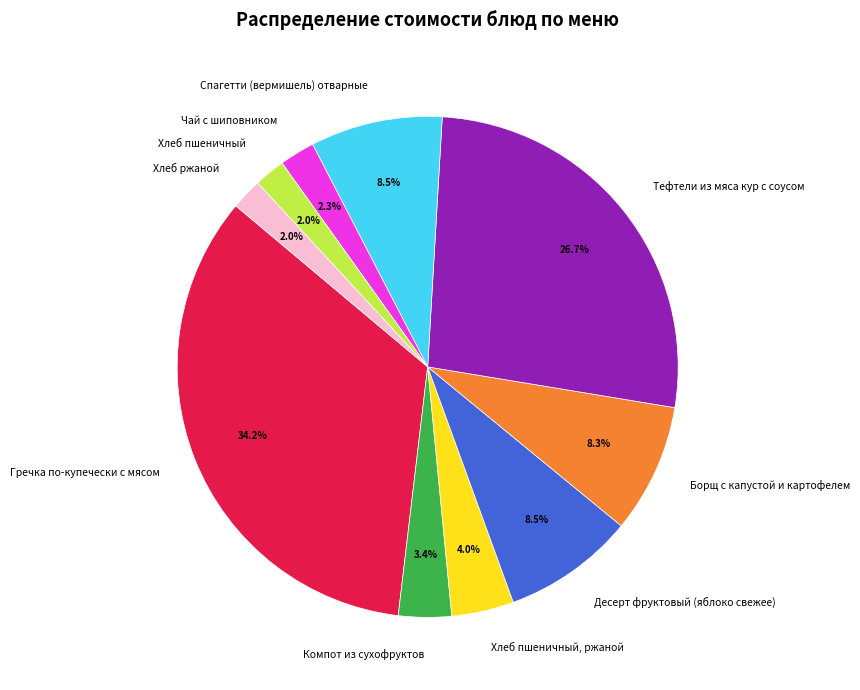

Do Спагетти (вермишель) отварные and Гречка по-купечески с мясом together represent more than half of the pie?

No